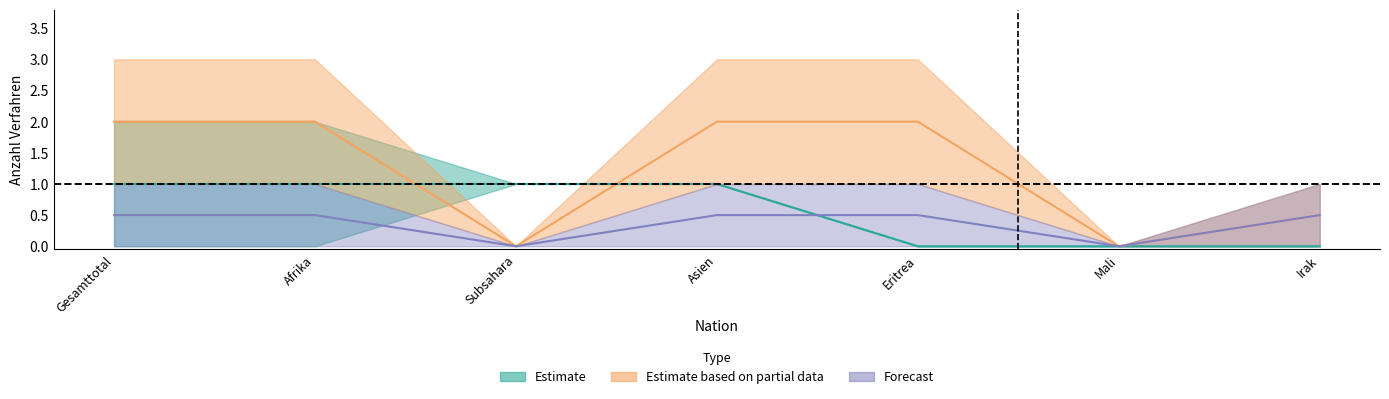

At which label is Forecast_upper closest to 0?

Subsahara